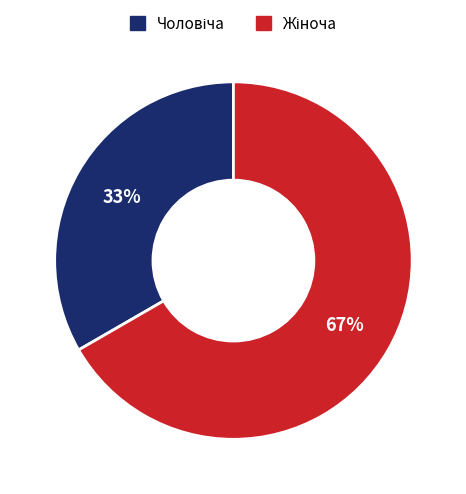

Which slice represents more than half of the pie?

Жіноча